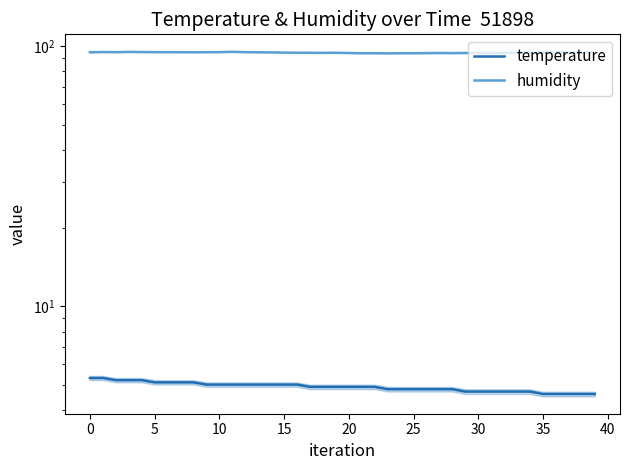

What is the sum of all temperature values?

196.0